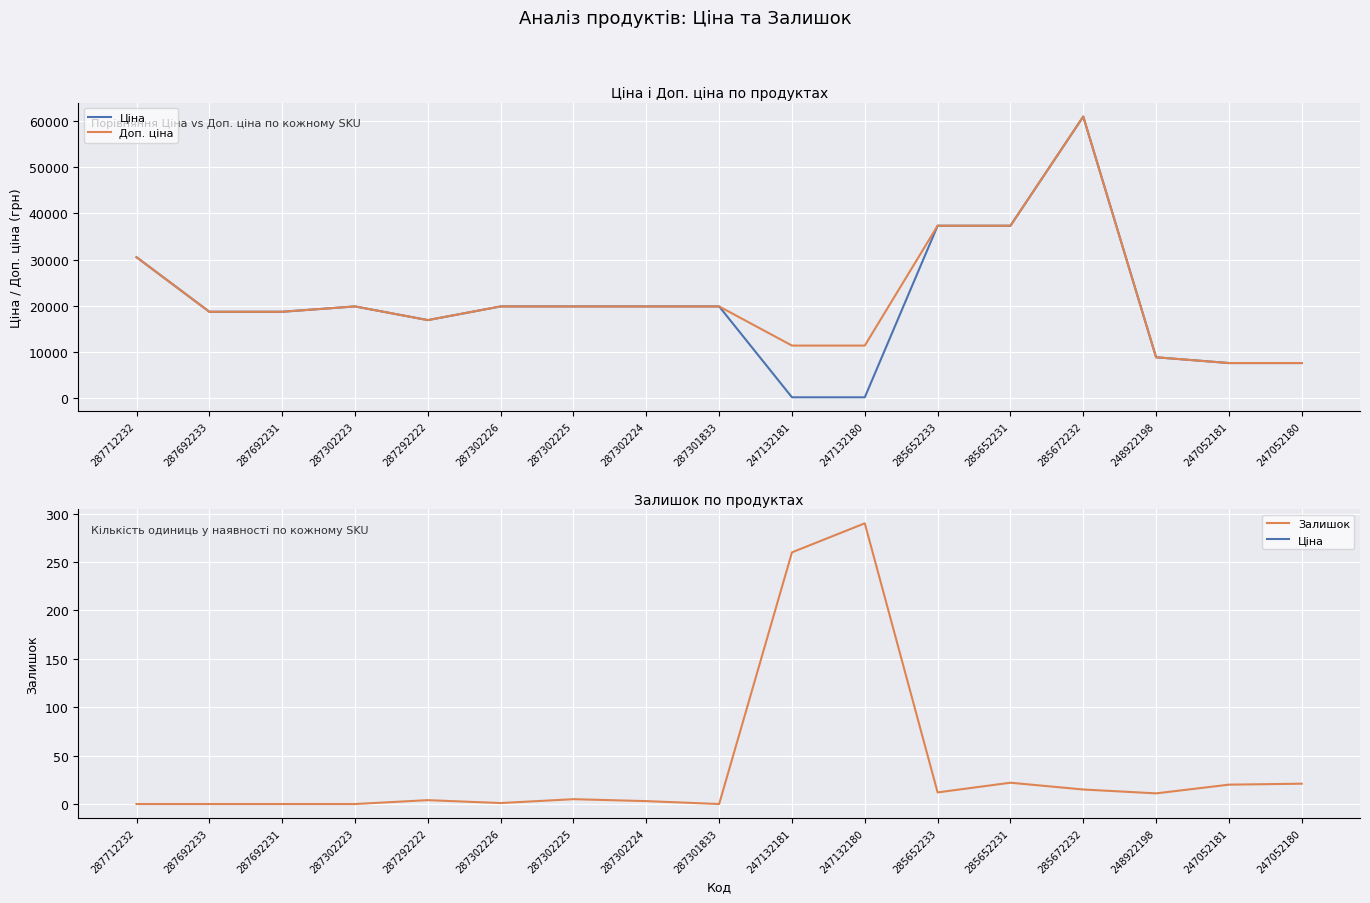

At which category does the chart reach its minimum across all series?

287712232